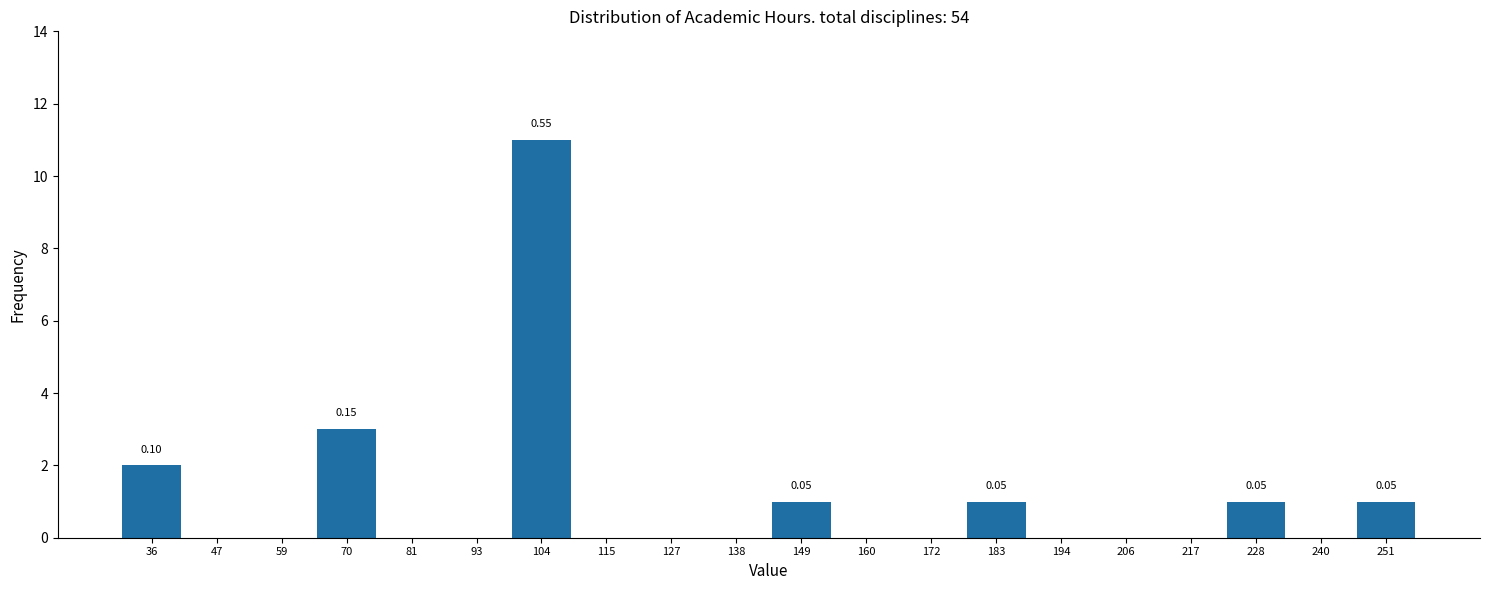

Which range on the x-axis has the tallest bar?

98 to 110